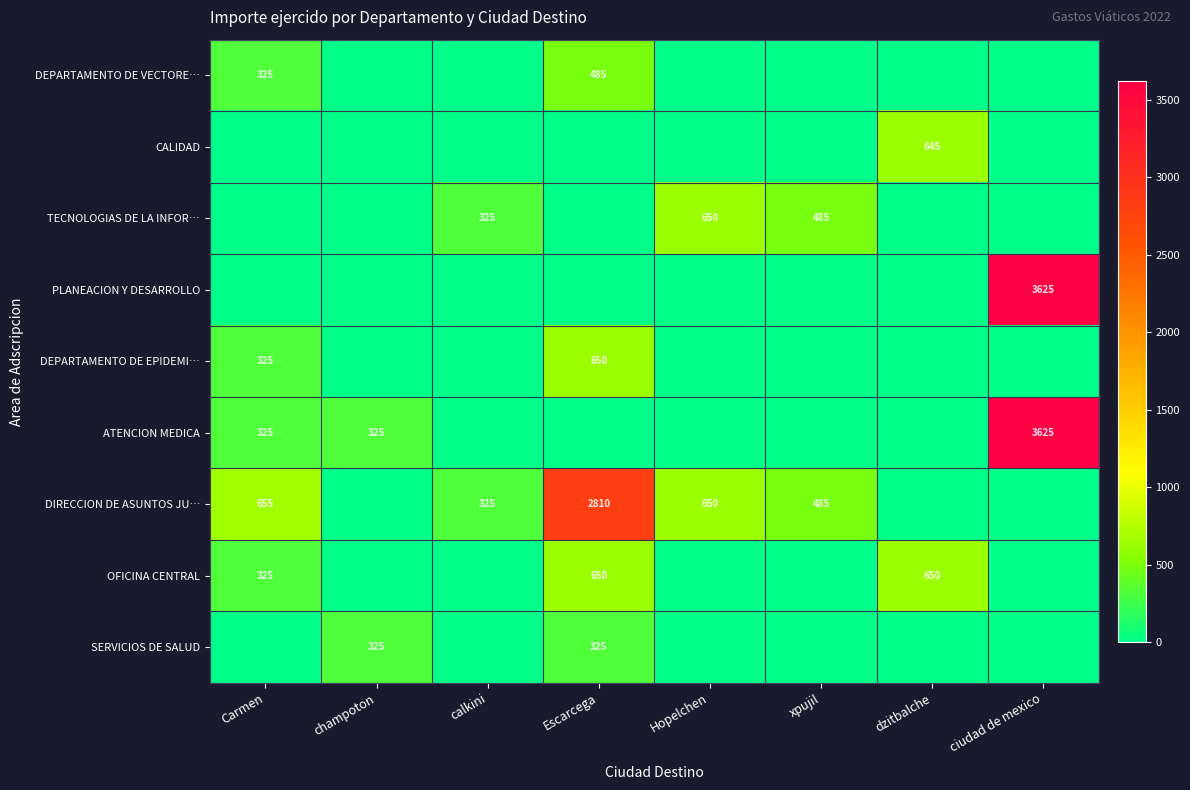

Is it true that DIRECCION DE ASUNTOS JU… equals 1080 at Carmen?

False